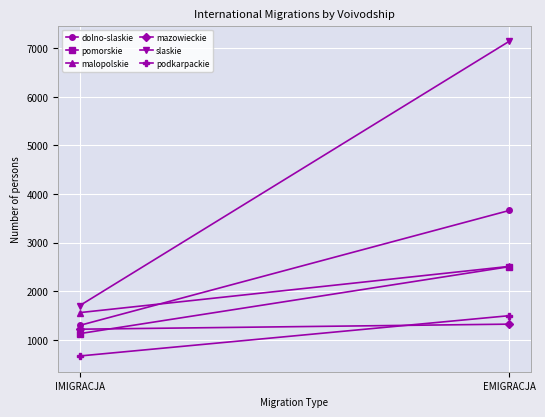

How many series are shown in this chart?

6